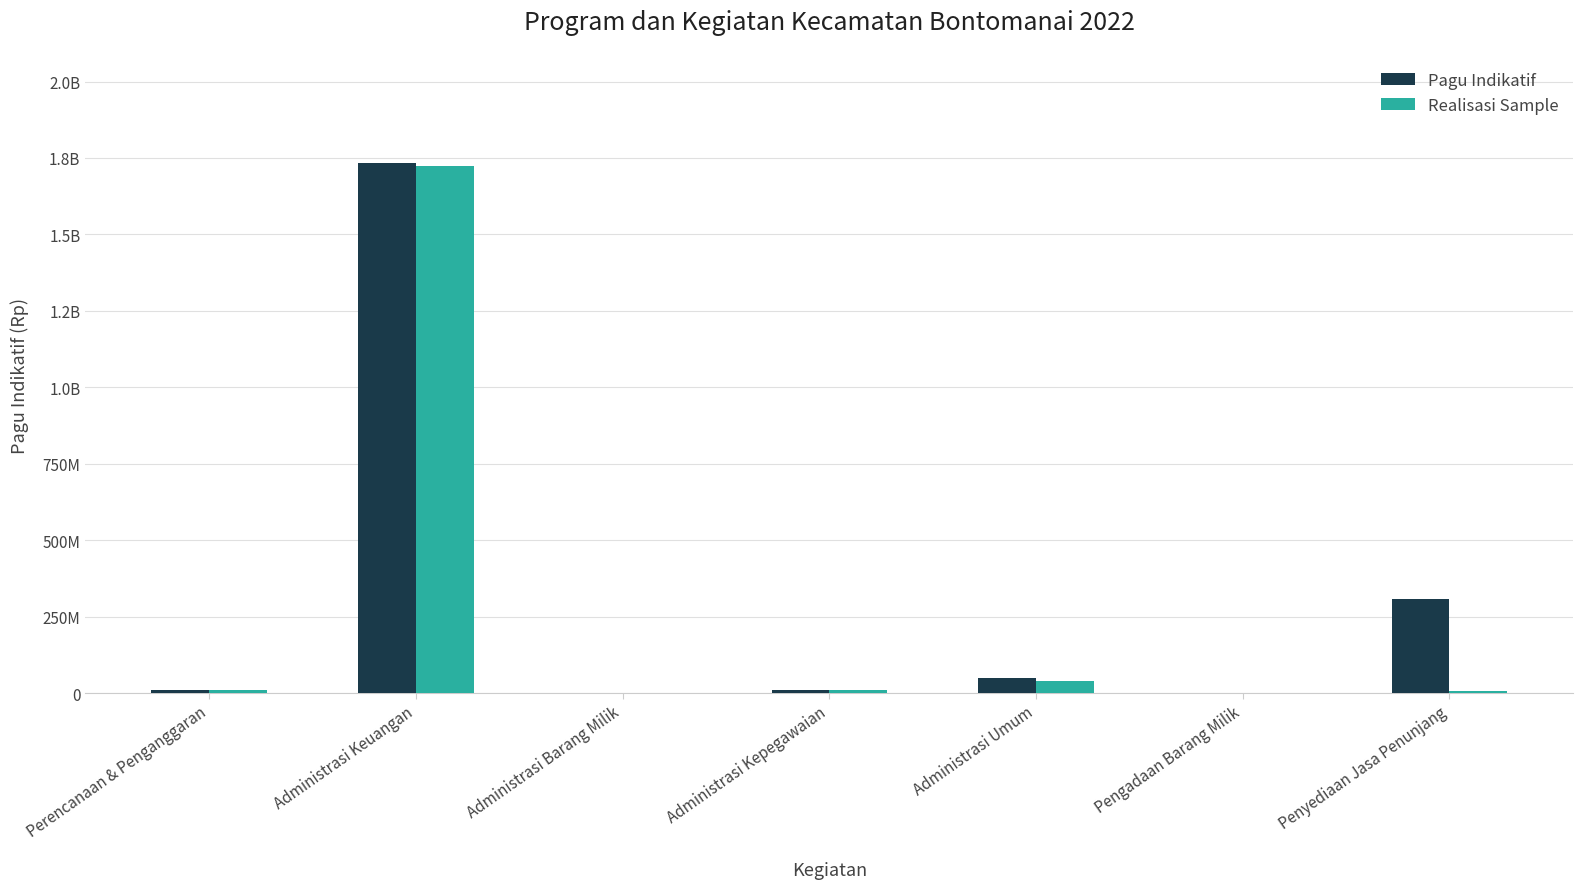

Does the chart contain stacked bars?

No